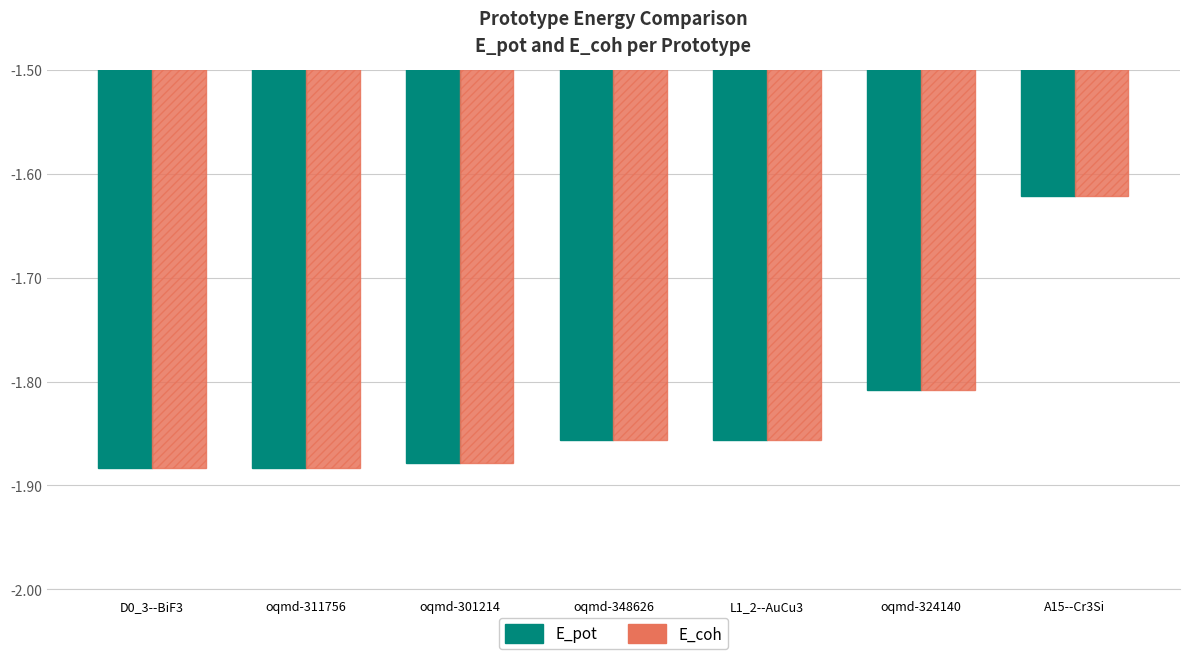

Where is E_coh nearest to the value -1?

A15--Cr3Si